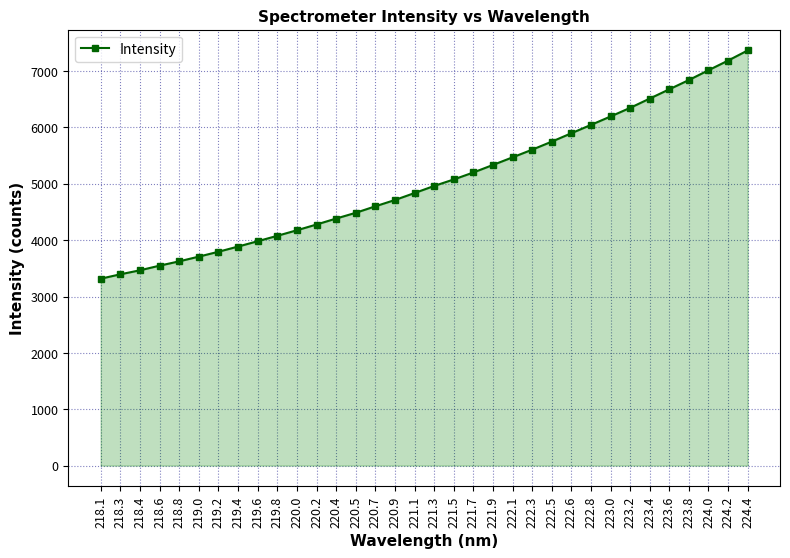

What is the difference between the maximum and minimum values?

4050.8